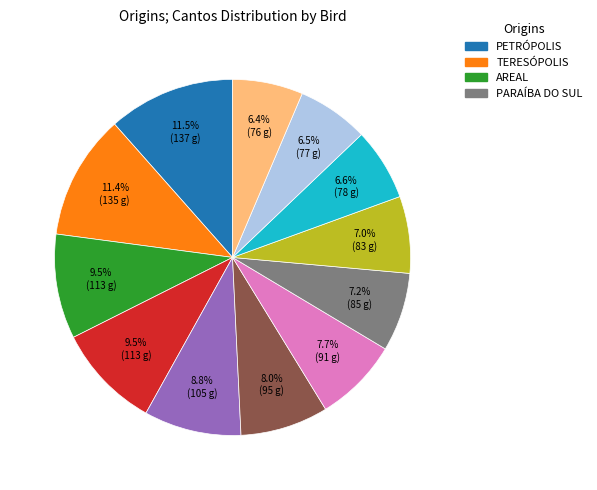

Is there a majority slice in this chart?

No